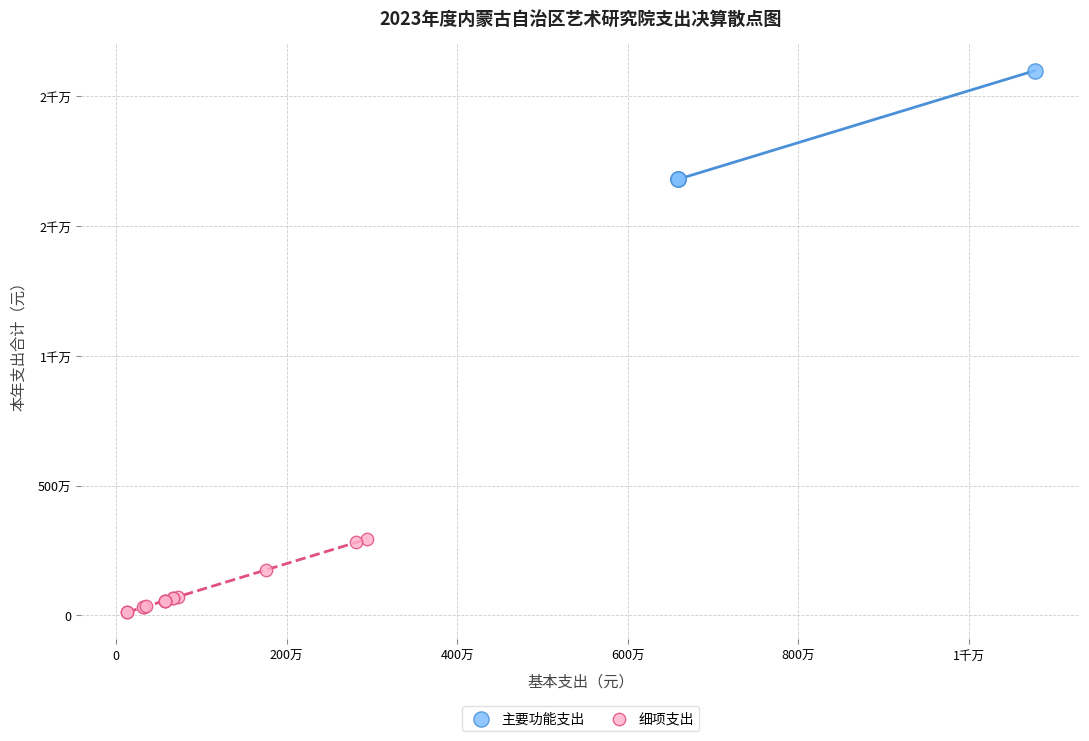

What are all the series names shown in the legend?

主要功能支出, 细项支出